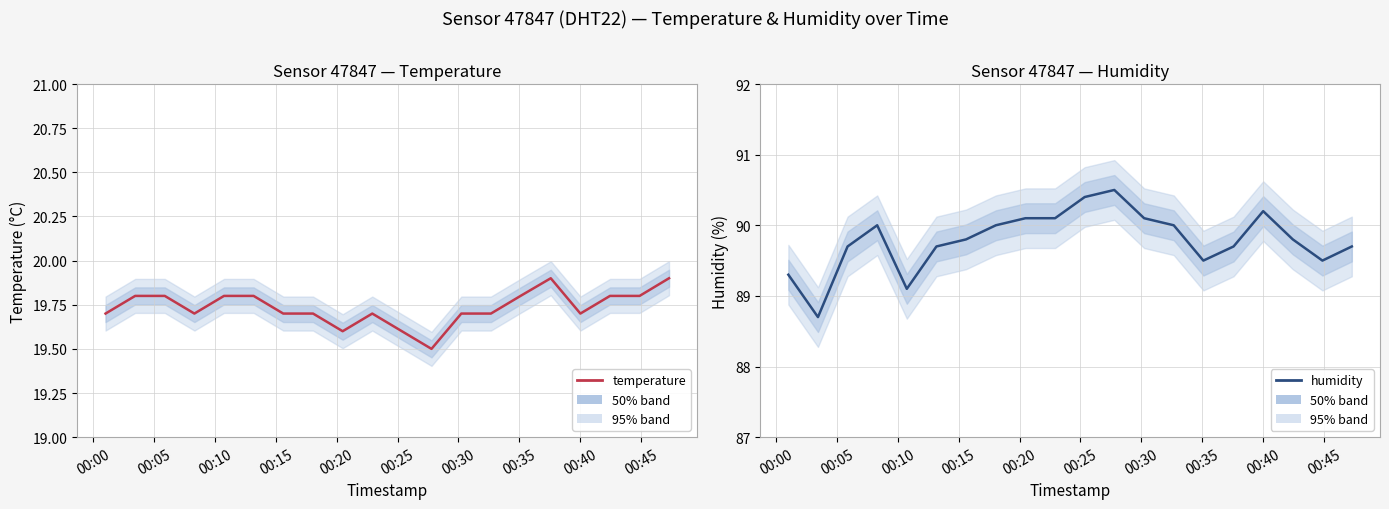

Is this an area chart (filled region under the line)?

No